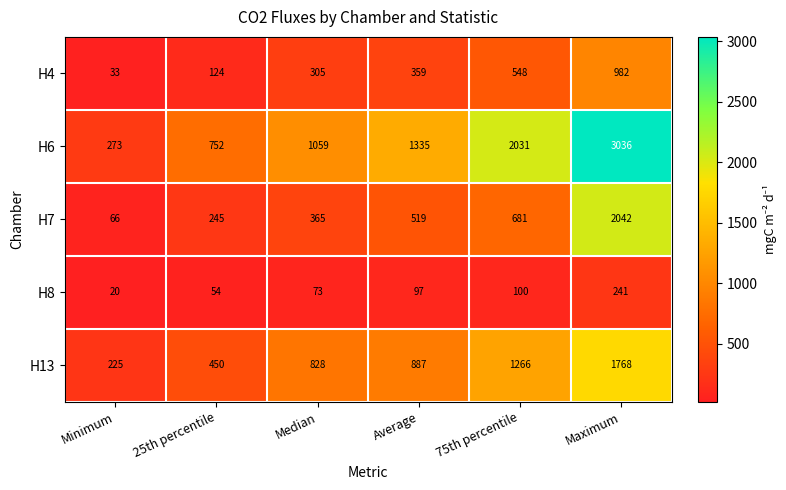

How many data points in H13 are less than 887?

3